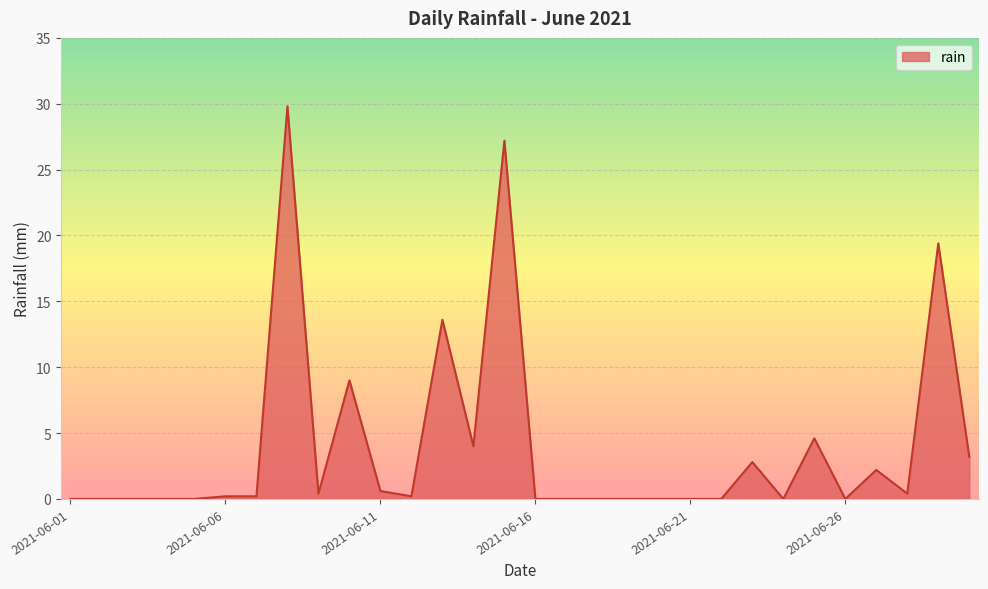

Reading left to right, list all the values displayed in this chart.

0.0	0.0	0.0	0.0	0.0	0.2	0.2	29.8	0.4	9.0	0.6	0.2	13.6	4.0	27.2	0.0	0.0	0.0	0.0	0.0	0.0	0.0	2.8	0.0	4.6	0.0	2.2	0.4	19.4	3.2